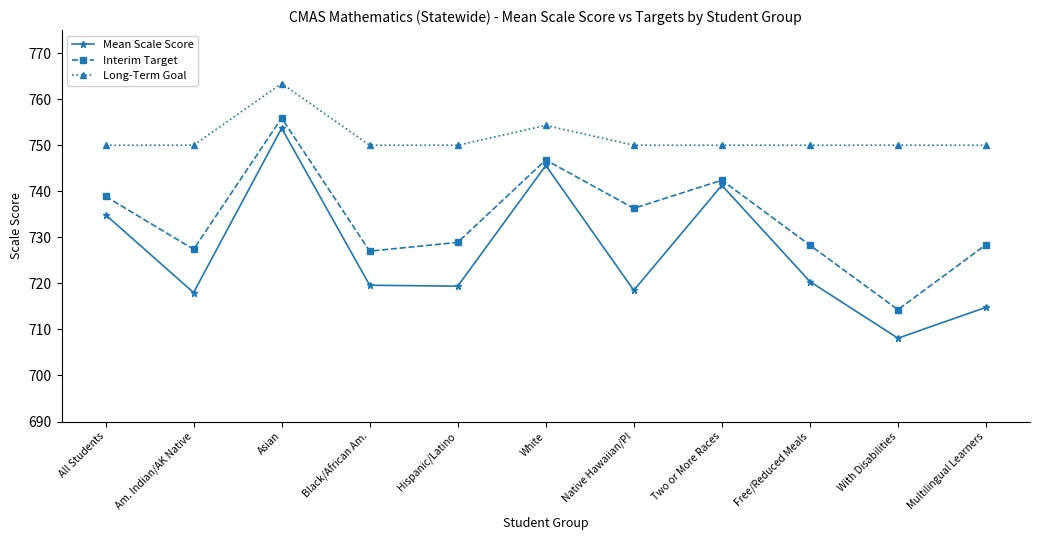

What is the maximum value shown in the chart?

763.4